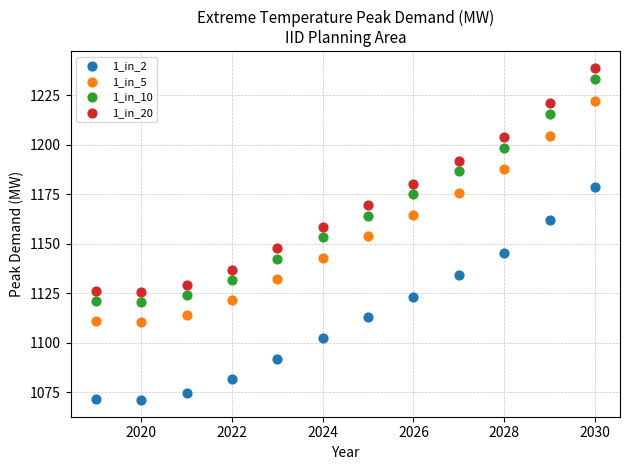

Which series has the largest Y range (max minus min)?

1_in_20